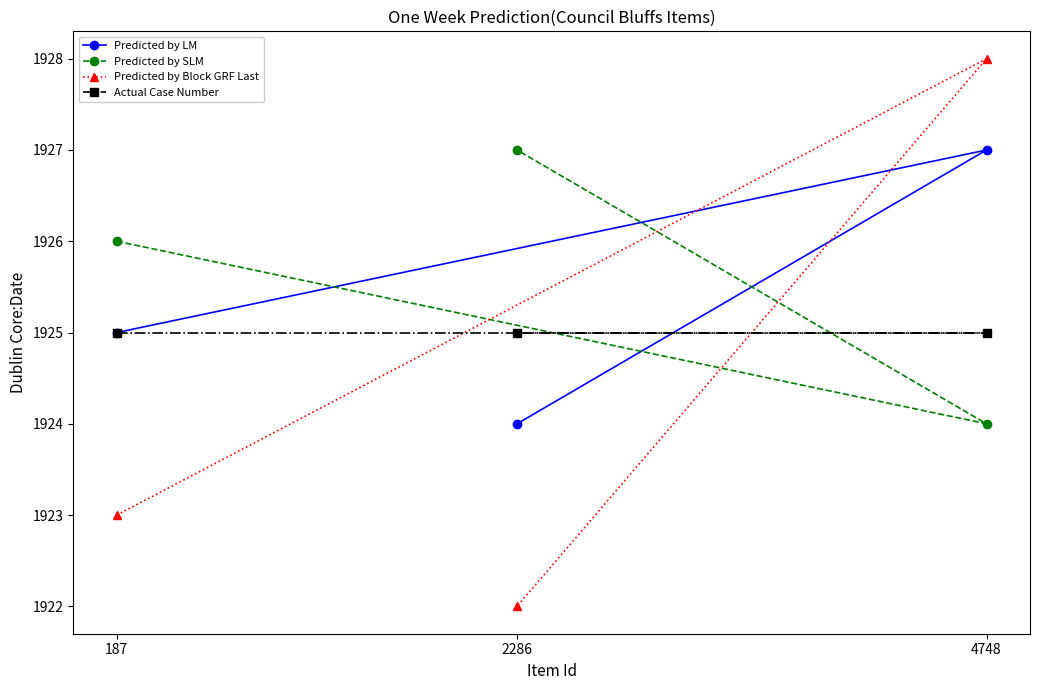

Which series has the widest spread of values?

Predicted by Block GRF Last